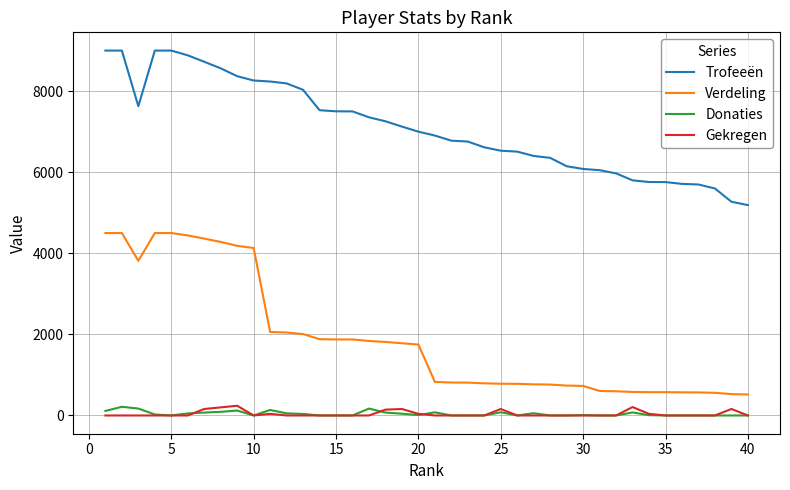

What is the greatest value displayed?

9000